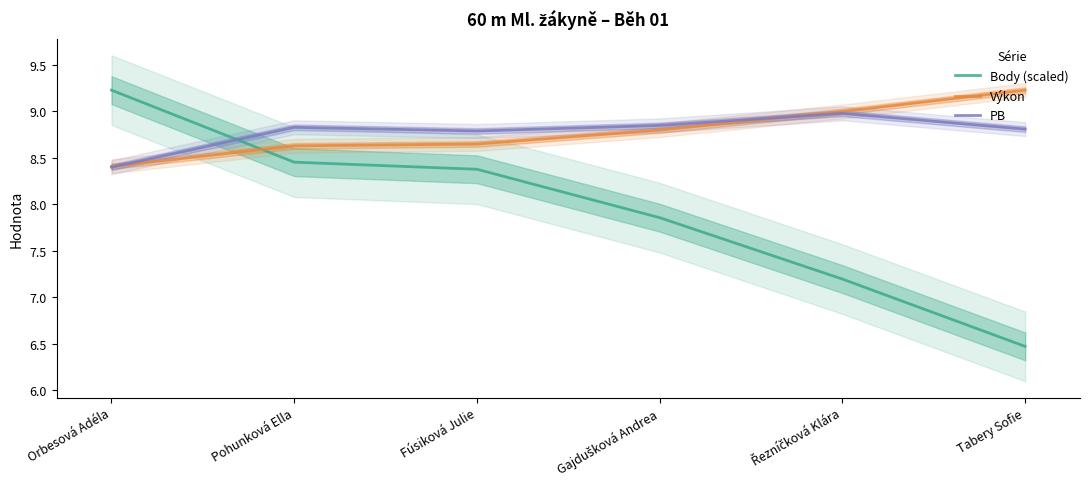

Is it true that Výkon equals 8.6 at Pohunková Ella?

True